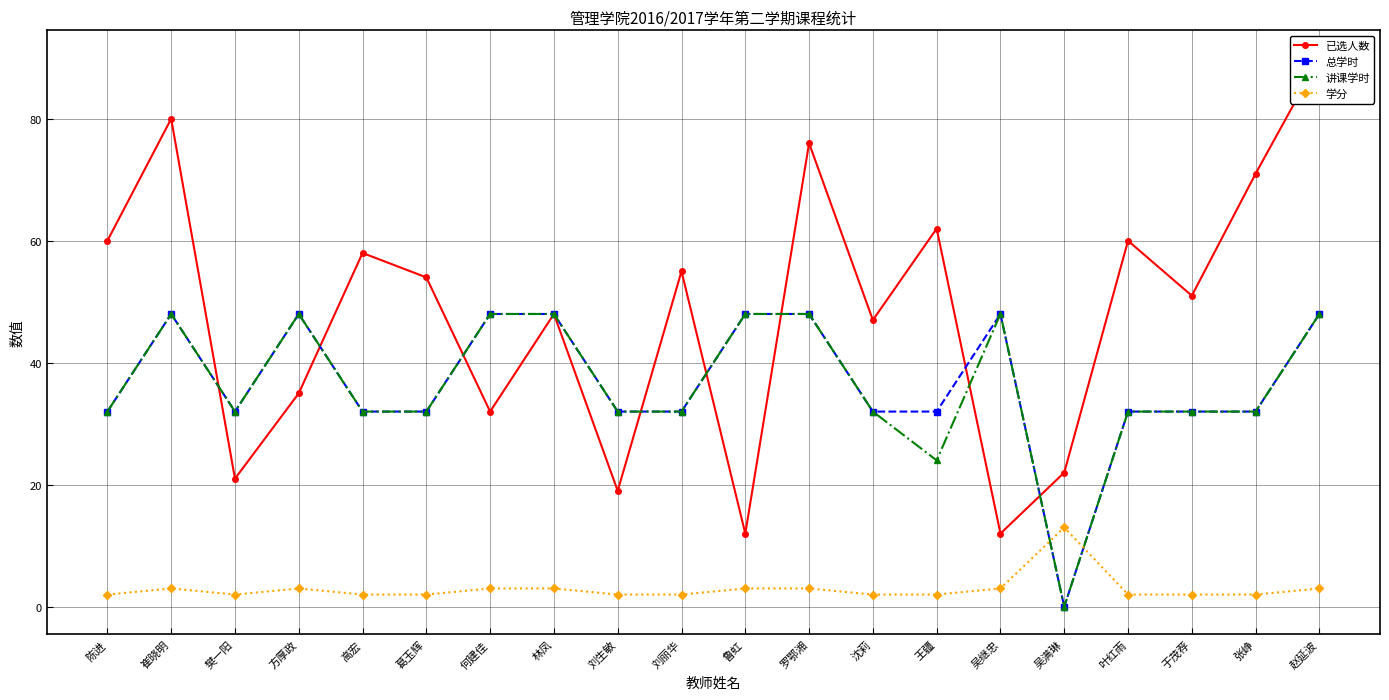

At which category is the sum across all series the highest?

赵延波